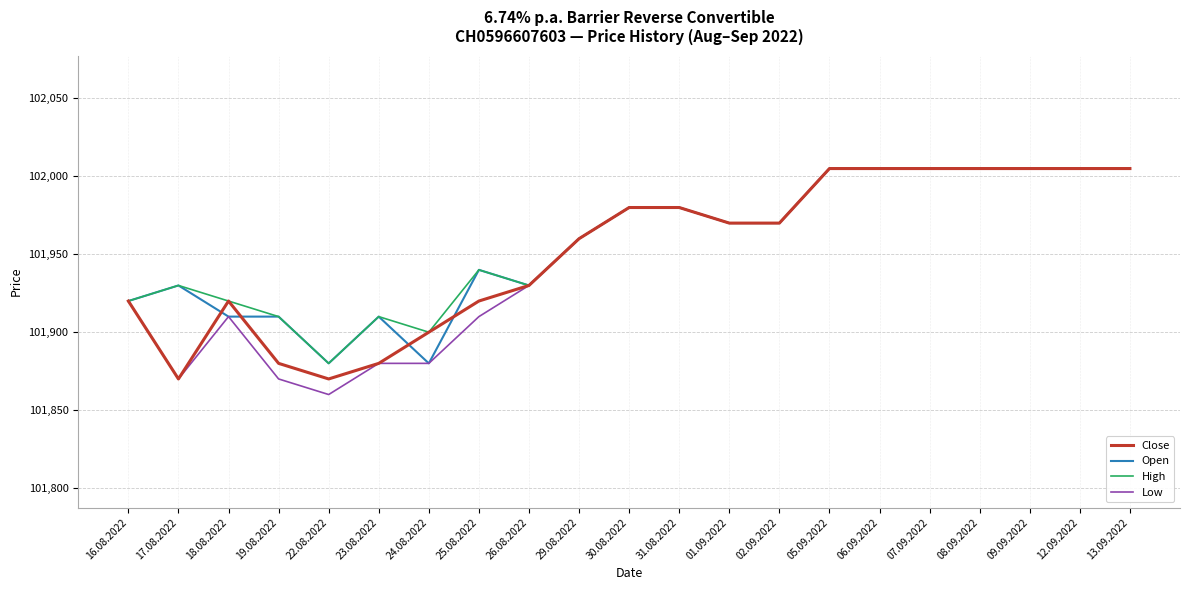

Reading left to right, list all the values displayed in this chart.

Close: 101920	101870	101920	101880	101870	101880	101900	101920	101930	101960	101980	101980	101970	101970	102005	102005	102005	102005	102005	102005	102005
Open: 101920	101930	101910	101910	101880	101910	101880	101940	101930	101960	101980	101980	101970	101970	102005	102005	102005	102005	102005	102005	102005
High: 101920	101930	101920	101910	101880	101910	101900	101940	101930	101960	101980	101980	101970	101970	102005	102005	102005	102005	102005	102005	102005
Low: 101920	101870	101910	101870	101860	101880	101880	101910	101930	101960	101980	101980	101970	101970	102005	102005	102005	102005	102005	102005	102005